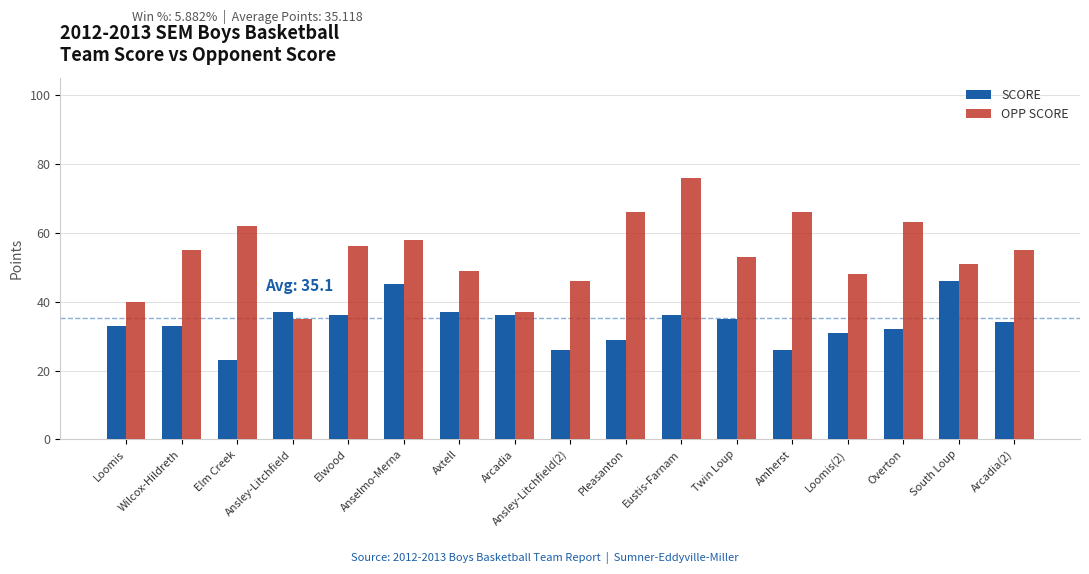

How many categories are shown in the chart?

17